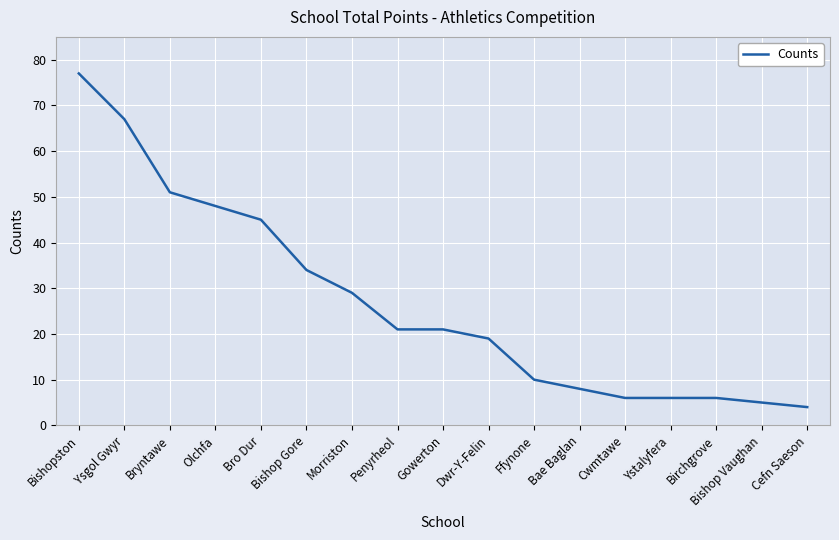

What is the greatest value displayed?

77